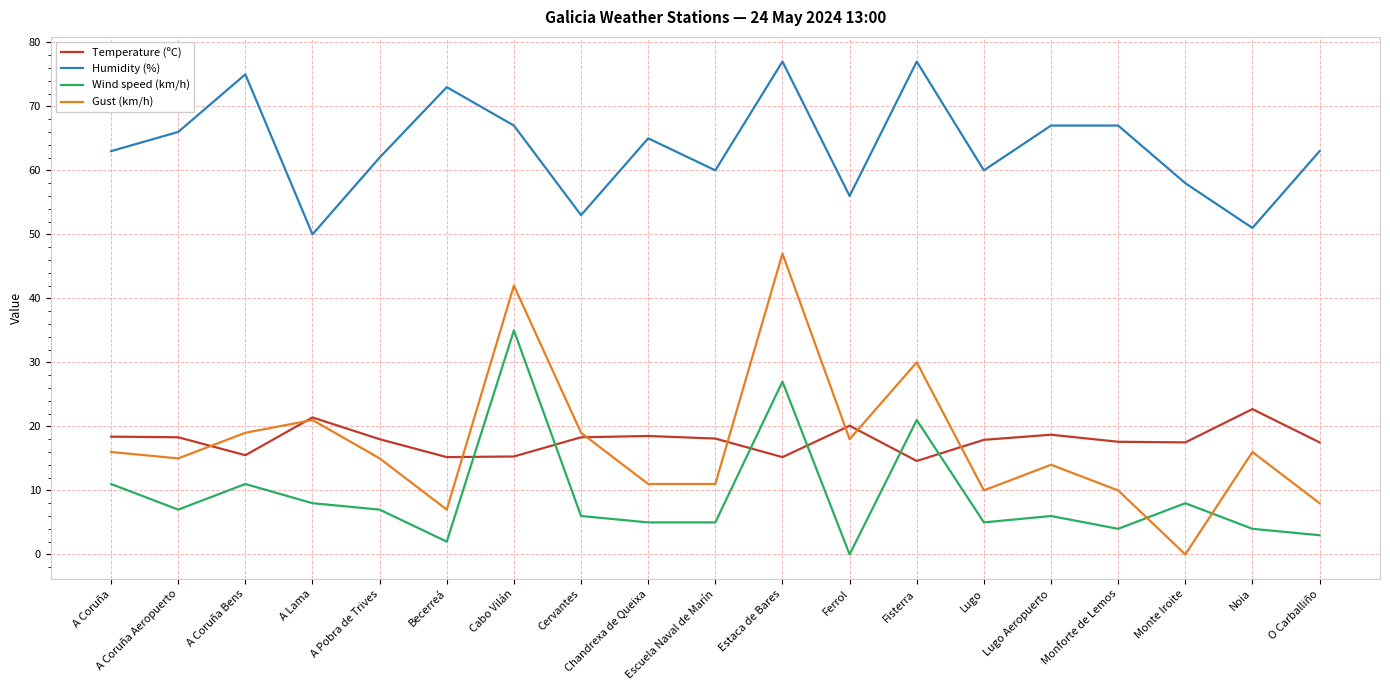

What is the difference between the Temperature (ºC) values at A Lama and Noia?

1.3